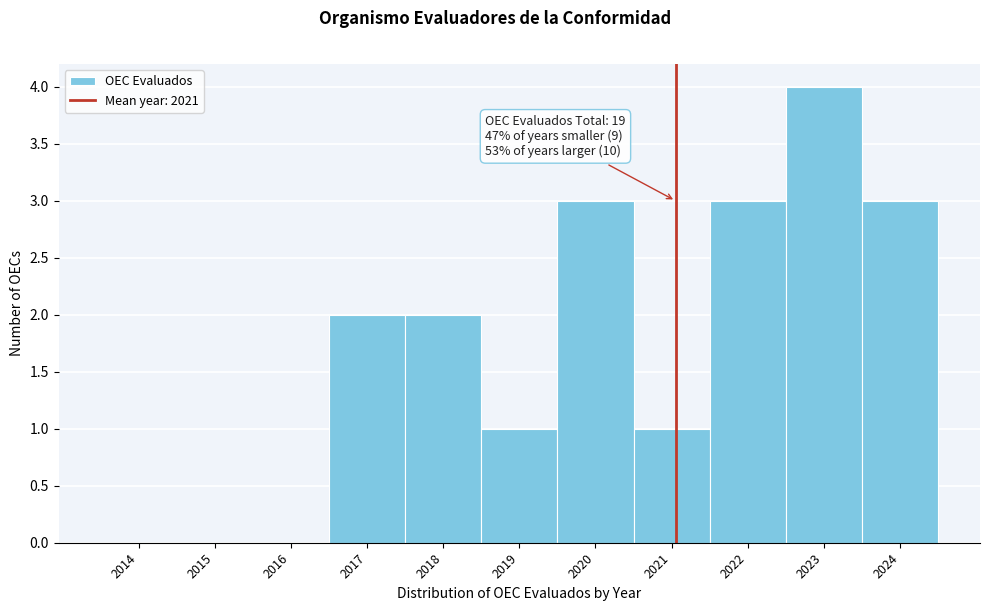

Which range on the x-axis has the tallest bar?

2022.5 to 2023.5